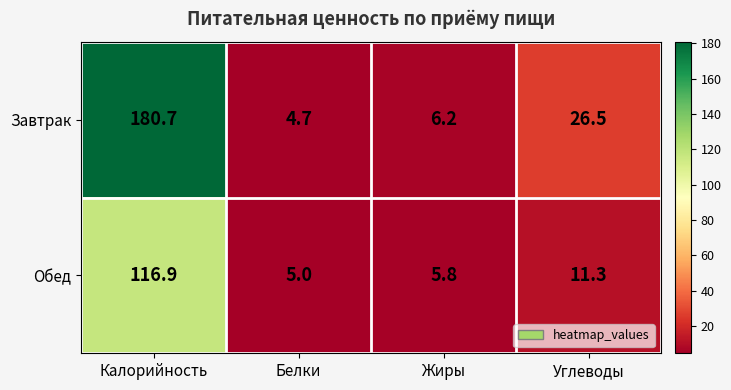

Rank the series by their average value, from highest to lowest.

Завтрак, Обед